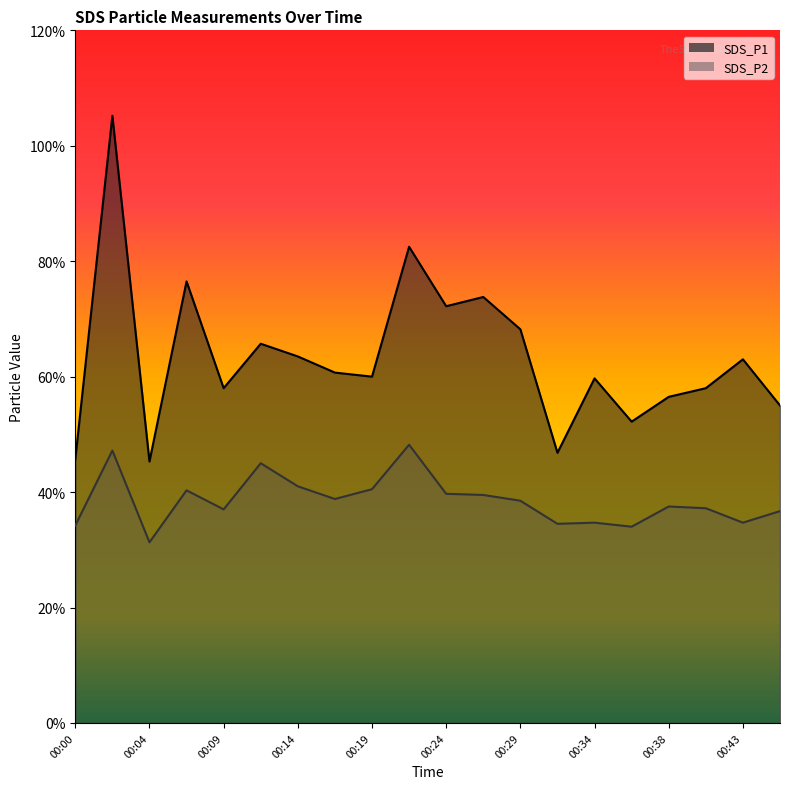

How many interior local valleys does the SDS_P1 series have?

6